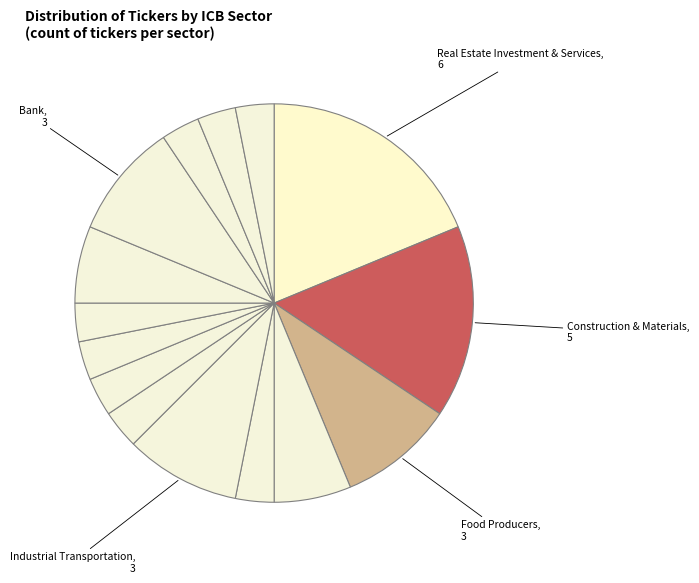

How many segments does this pie chart have?

15